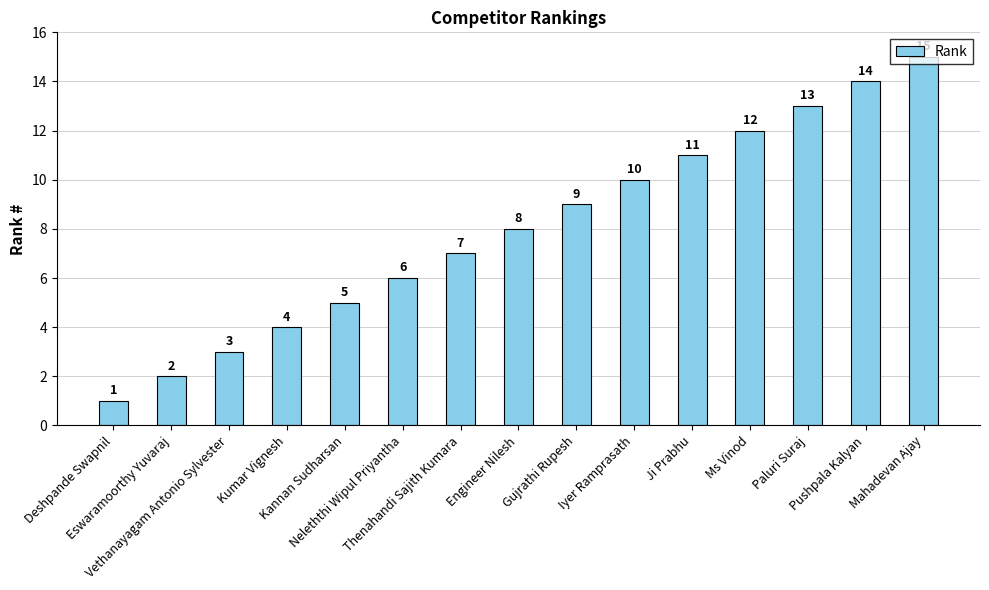

What is the value of the 2nd bar from the left?

2